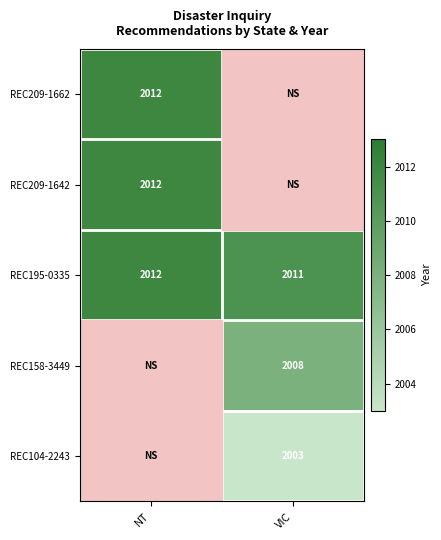

What is the sum of all REC195-0335 values?

4023